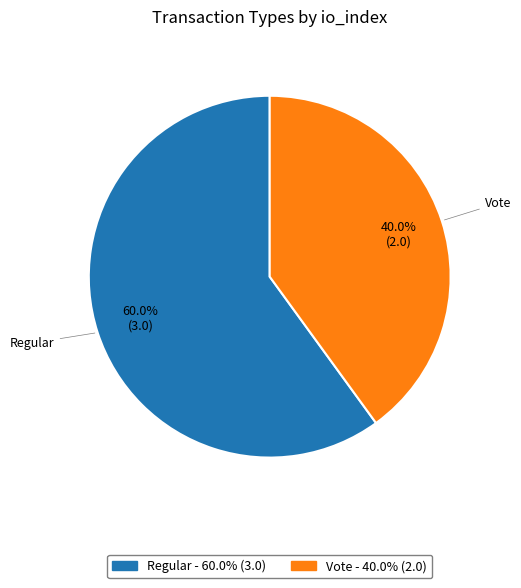

How many segments does this pie chart have?

2